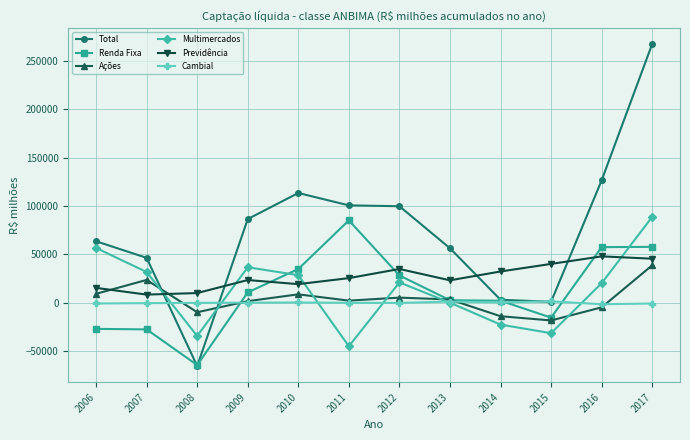

Which series has the largest range (max minus min)?

Total